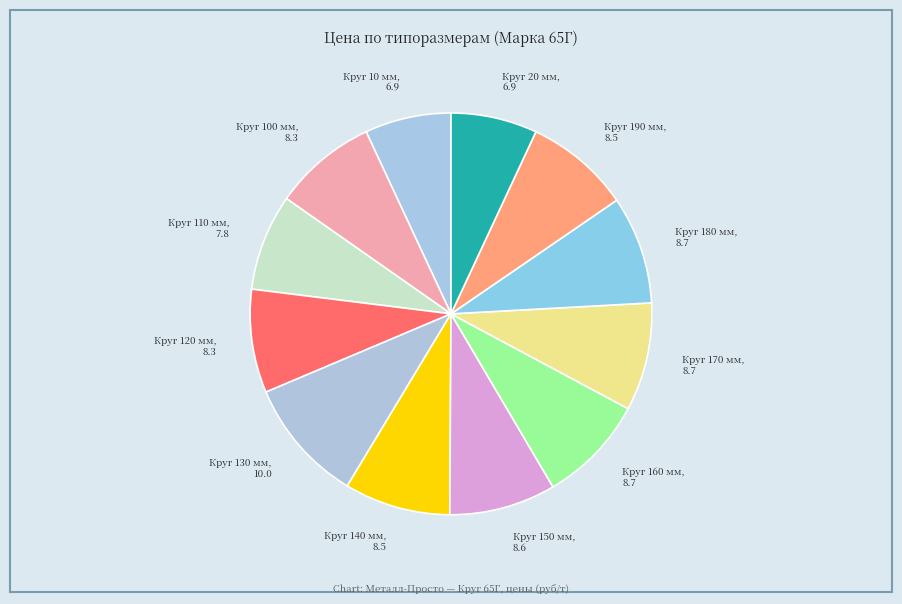

Which slice is the largest?

Круг 130 мм